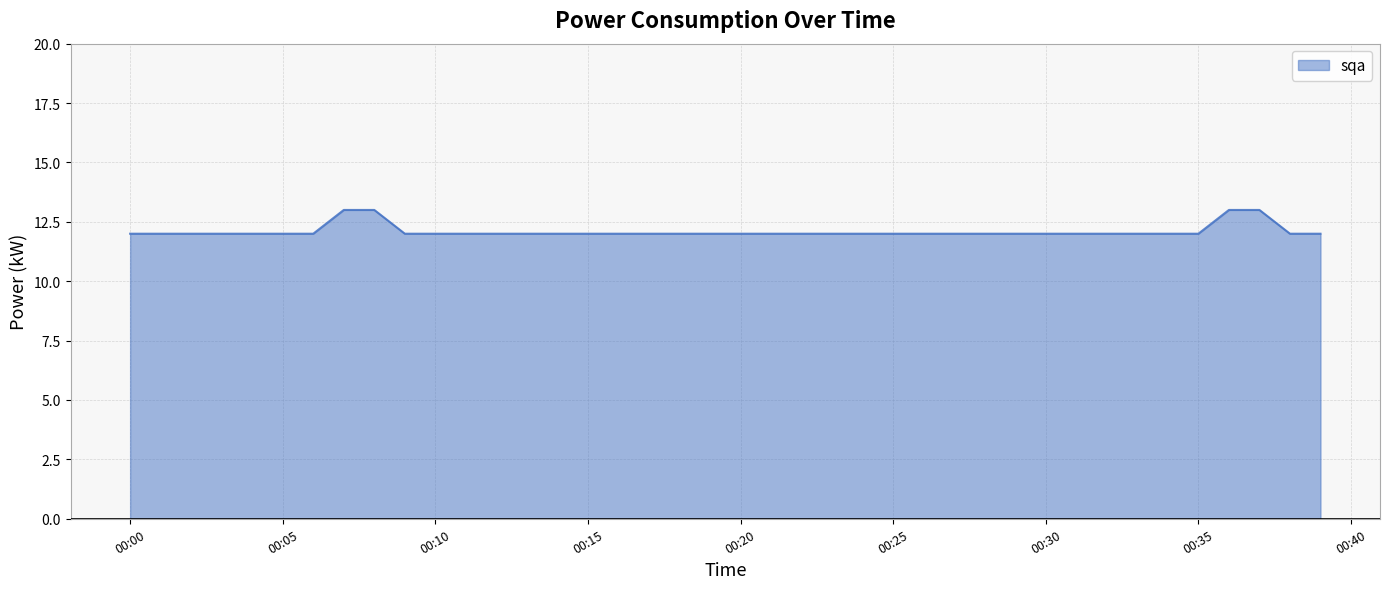

What is the maximum value shown in the chart?

13